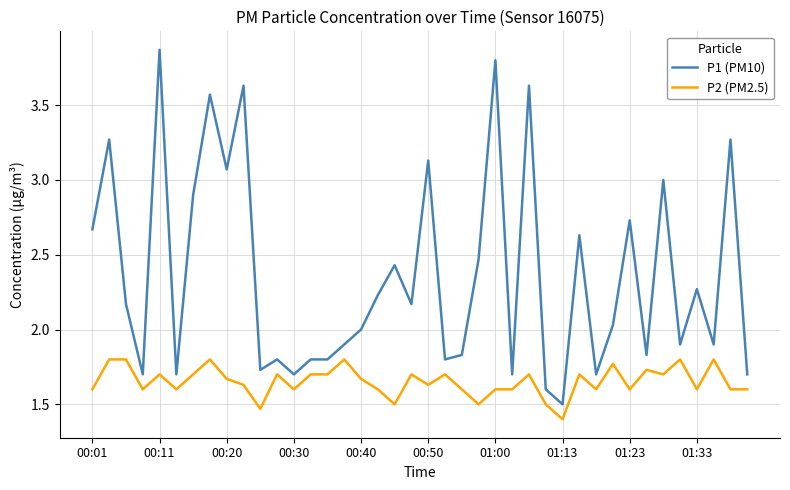

Is this an area chart (filled region under the line)?

No